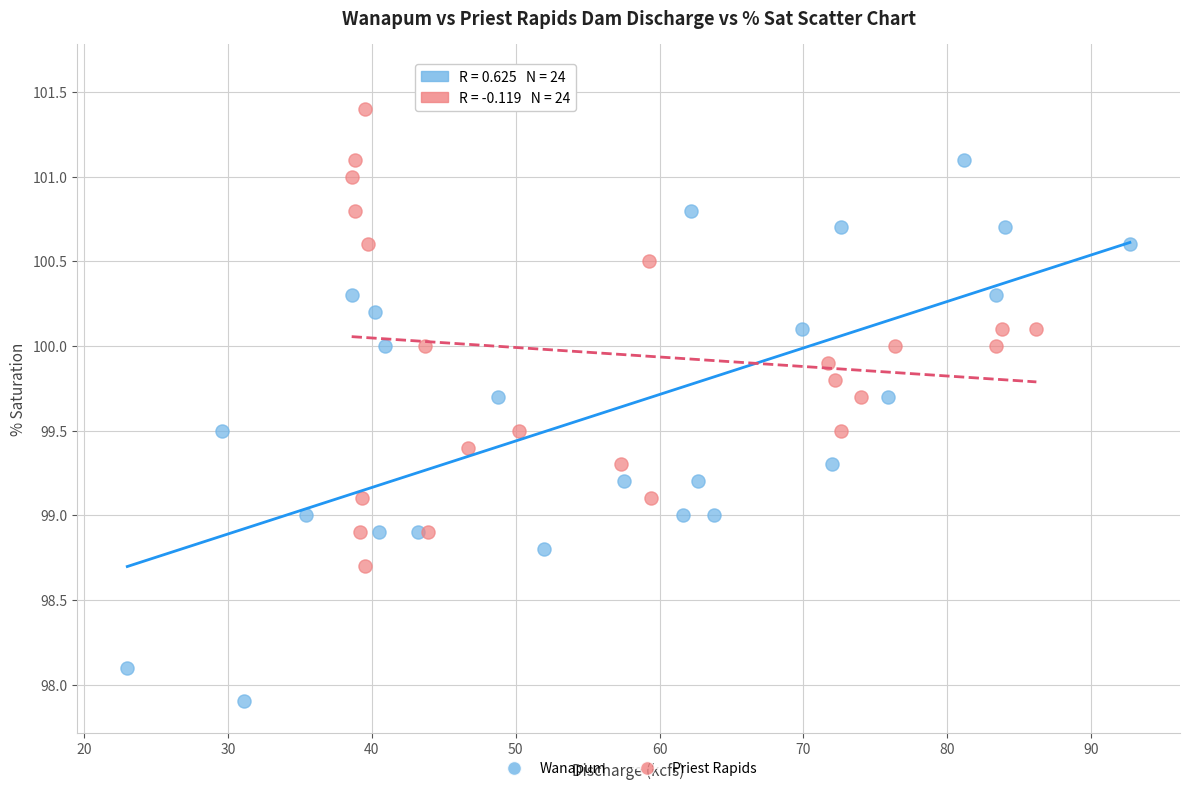

What are all the series names shown in the legend?

Wanapum, Priest Rapids